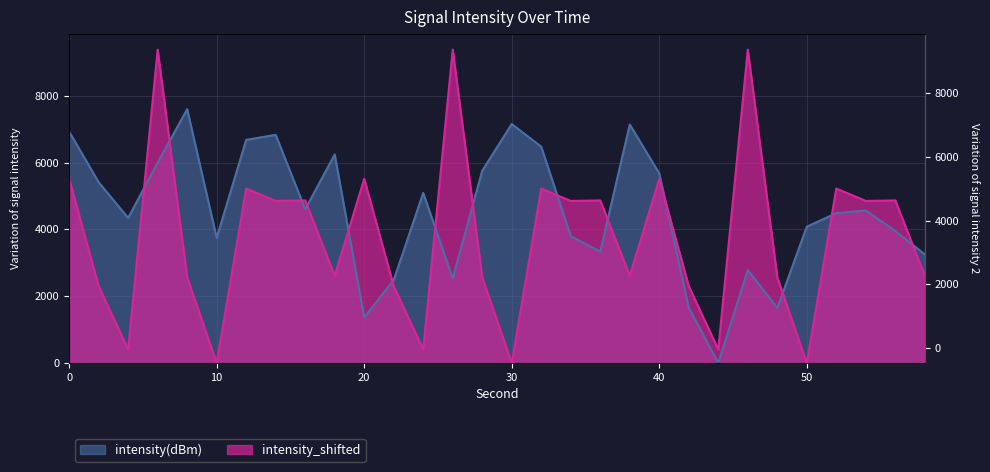

The intensity_shifted series shows 5224.4 at 32. True or false?

True